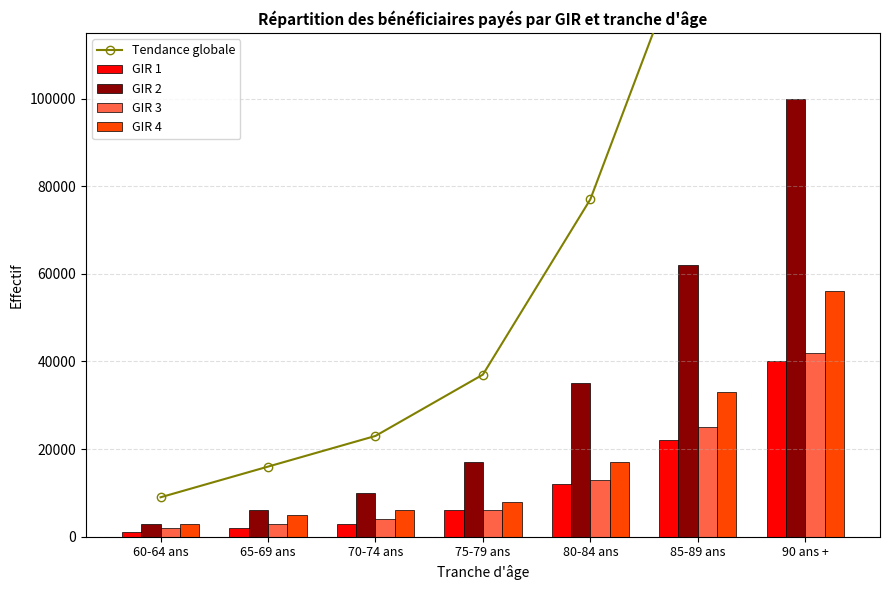

Which series changed the most between 65-69 ans and 85-89 ans?

Tendance globale